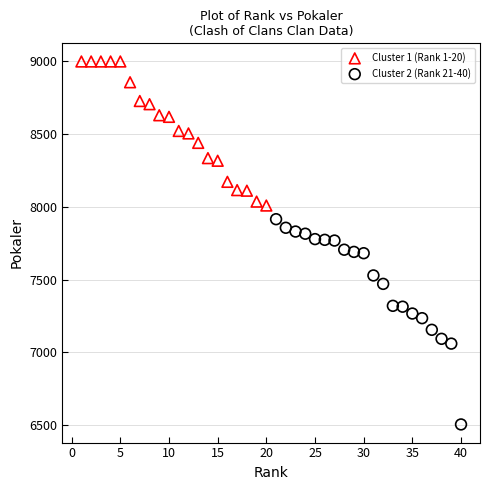

Which series has the widest spread of Y values?

Cluster 2 (Rank 21-40)